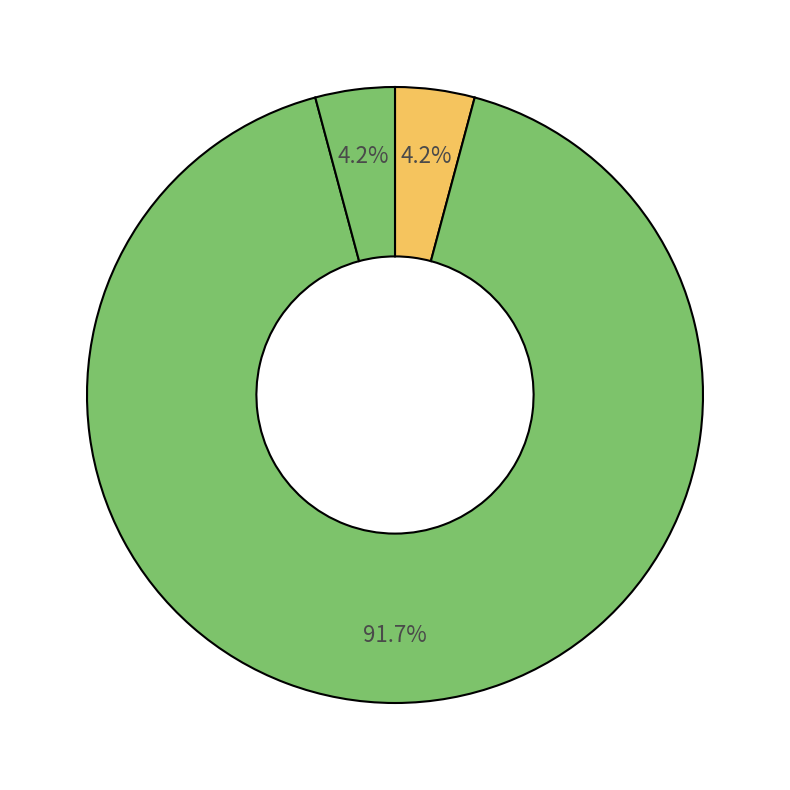

Count the number of slices in the pie.

3